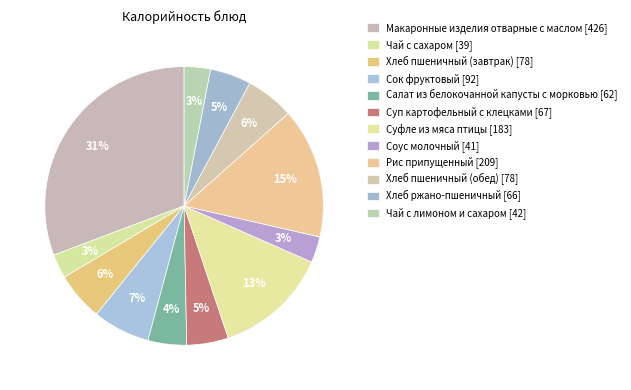

How many slices are in this pie chart?

12